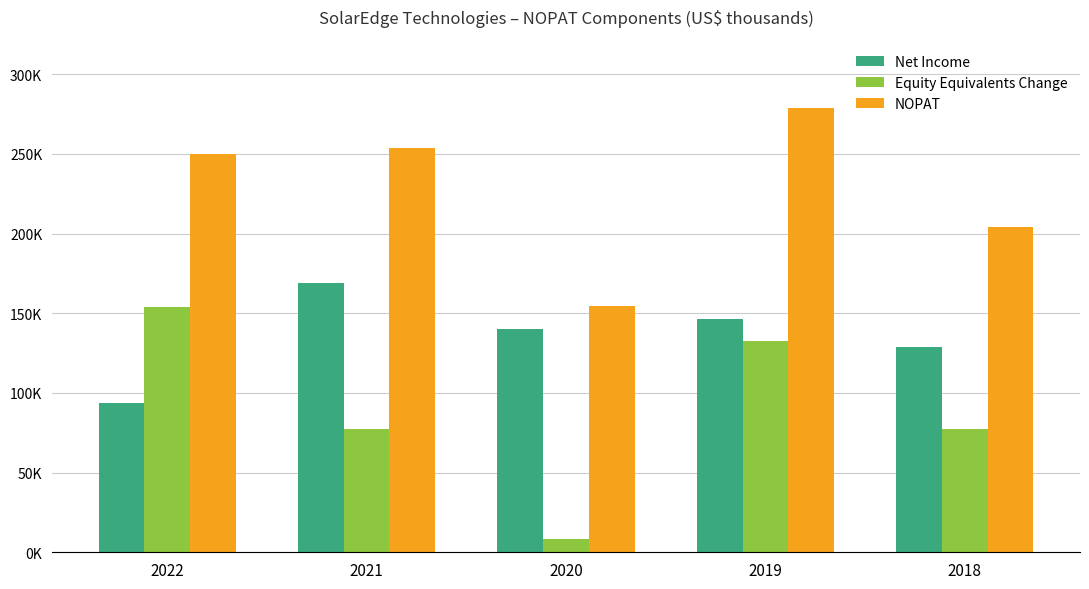

Are the bars grouped side by side (vs. stacked)?

Yes